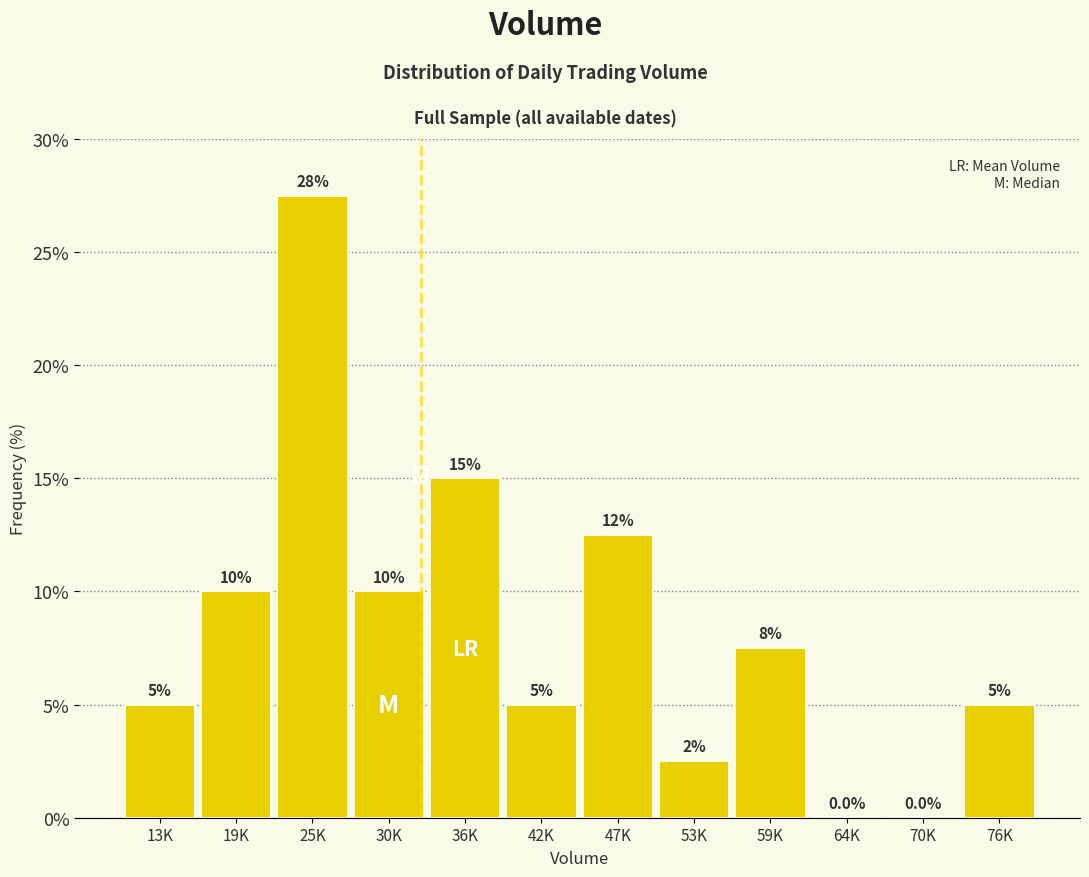

Reading left to right, extract all data points from this chart.

13K=5.0	19K=10.0	25K=27.5	30K=10.0	36K=15.0	42K=5.0	47K=12.5	53K=2.5	59K=7.5	64K=0.0	70K=0.0	76K=5.0